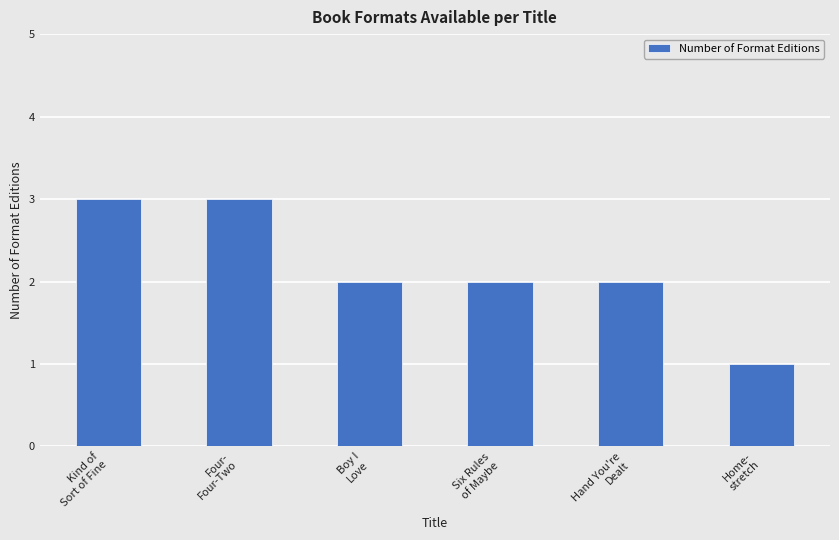

What is the value of the 1st bar from the left?

3